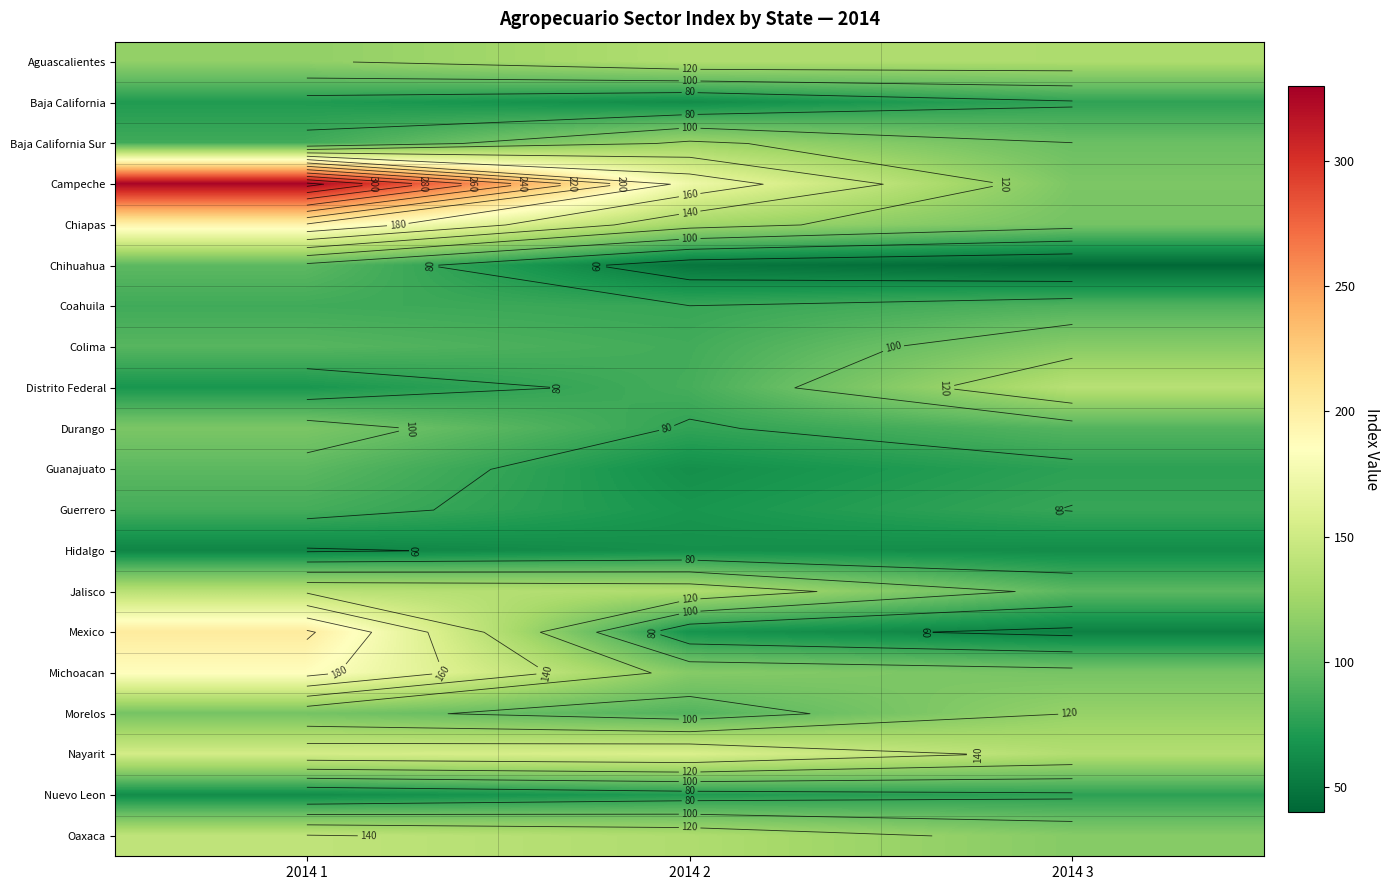

What is the minimum value shown in the chart?

41.5